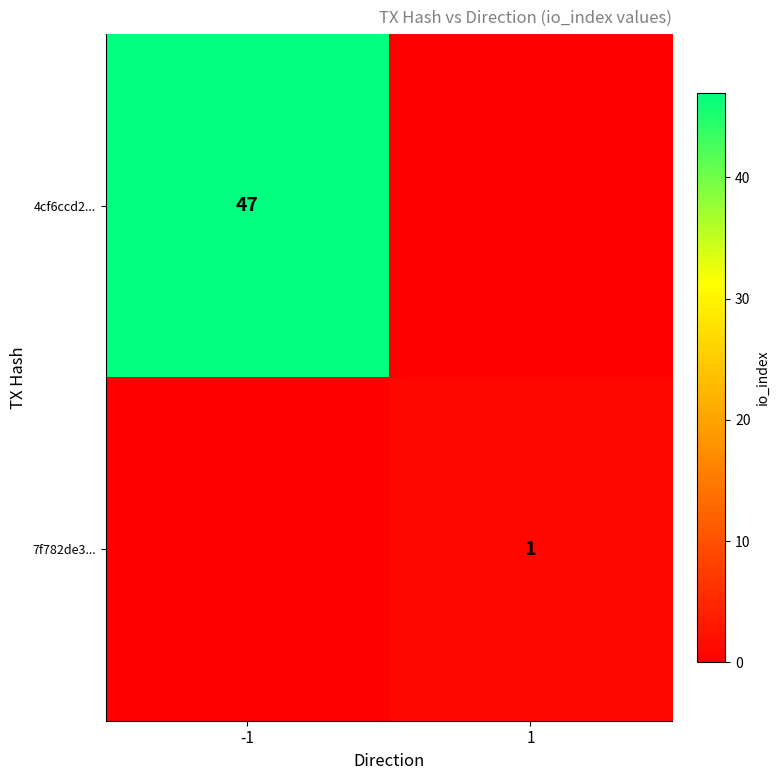

The 7f782de3... series shows 1 at 1. True or false?

True